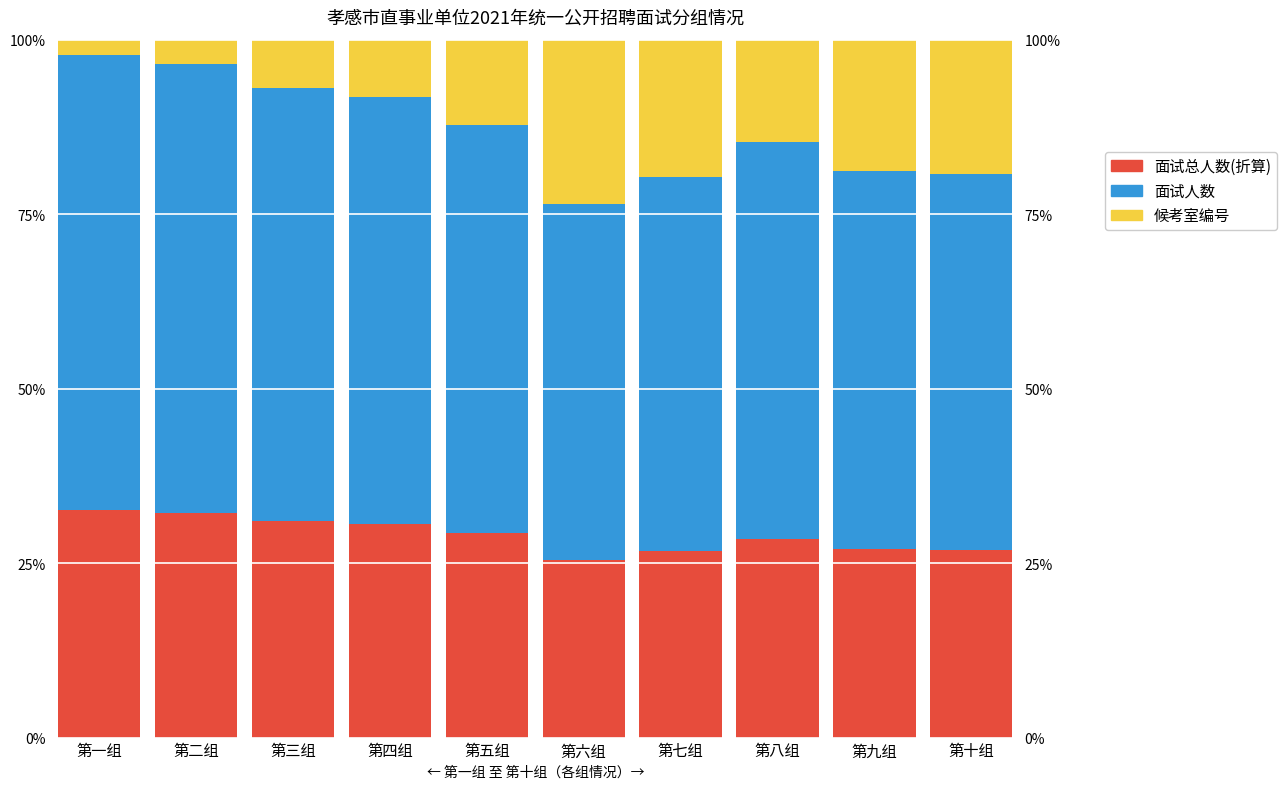

Reading left to right, what are all the values shown in this chart?

面试总人数(折算): 第一组=32.6	第二组=32.2	第三组=31.0	第四组=30.6	第五组=29.3	第六组=25.5	第七组=26.8	第八组=28.4	第九组=27.1	第十组=26.9
面试人数: 第一组=65.2	第二组=64.3	第三组=62.1	第四组=61.2	第五组=58.5	第六组=51.0	第七组=53.5	第八组=56.9	第九组=54.2	第十组=53.8
候考室编号: 第一组=2.2	第二组=3.5	第三组=6.9	第四组=8.2	第五组=12.2	第六组=23.5	第七组=19.7	第八组=14.7	第九组=18.8	第十组=19.2